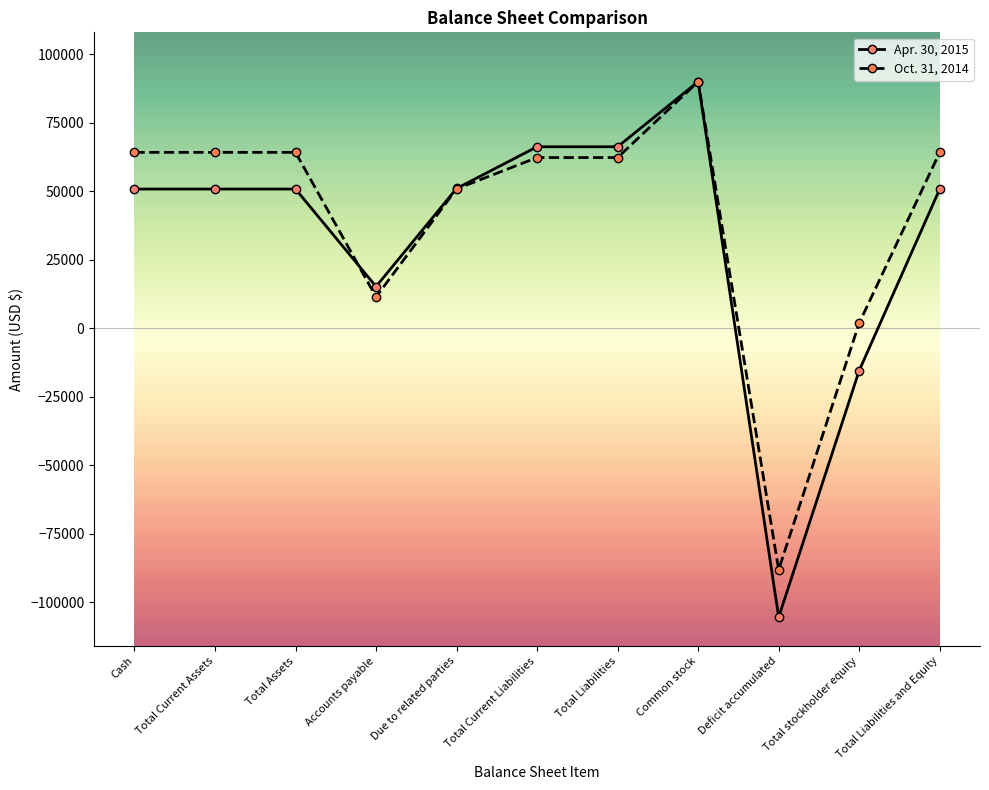

What is the label of the 1st point from the right?

Total Liabilities and Equity